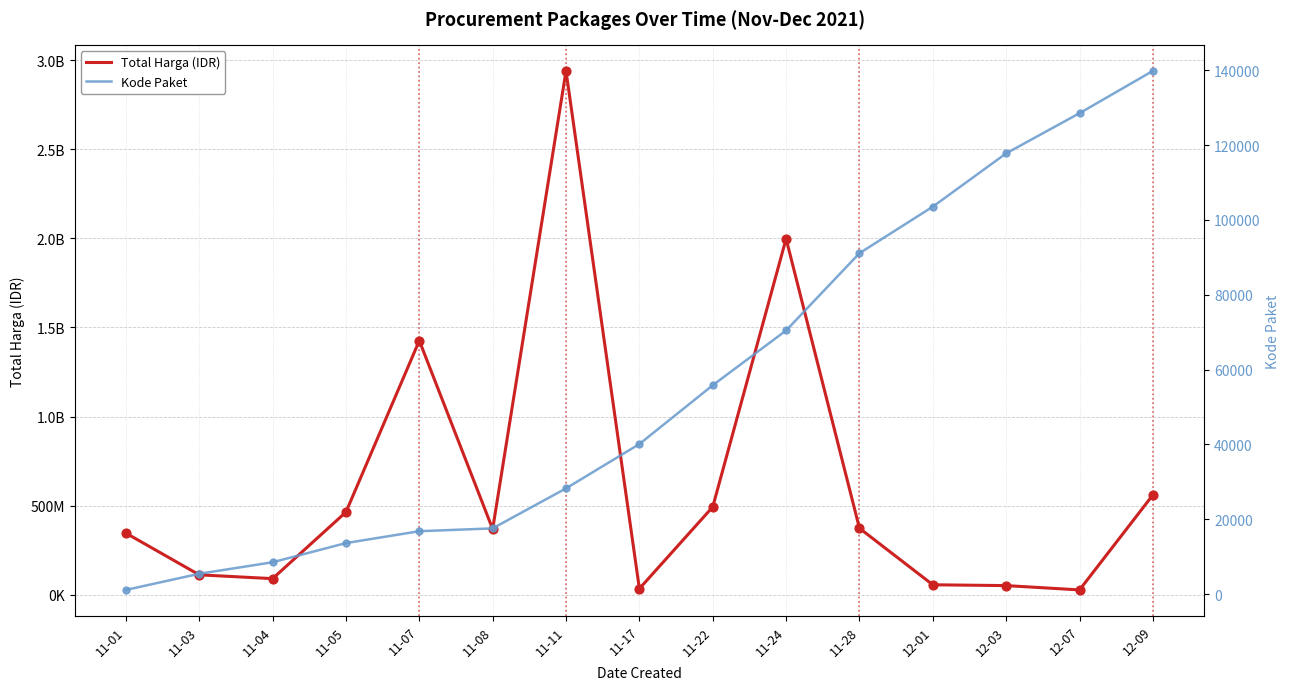

What are all the series names shown in the legend?

Total Harga, Kode Paket